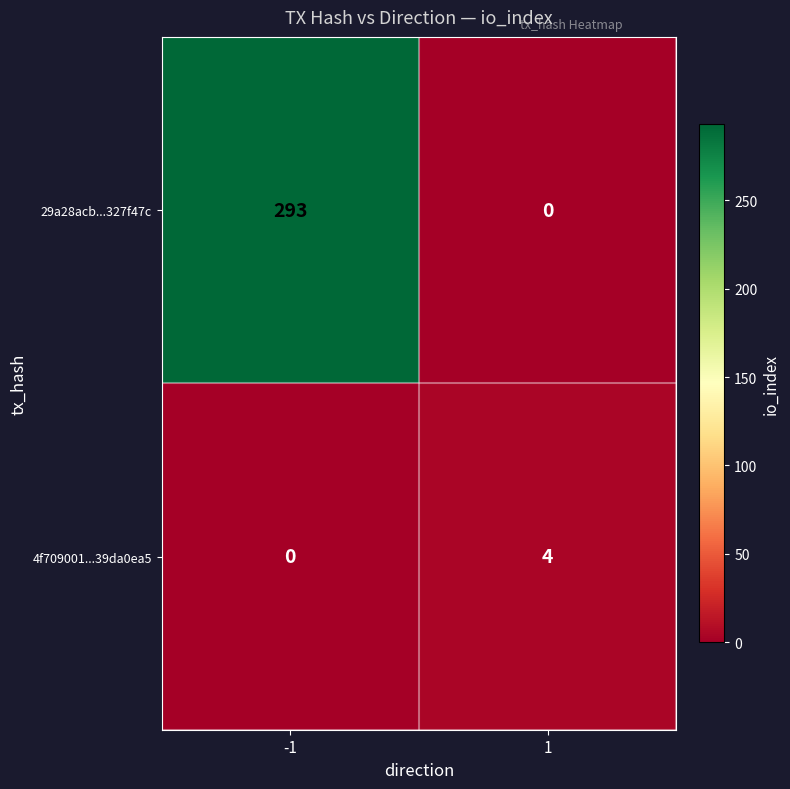

Which series changed the most between -1 and 1?

29a28acb...327f47c